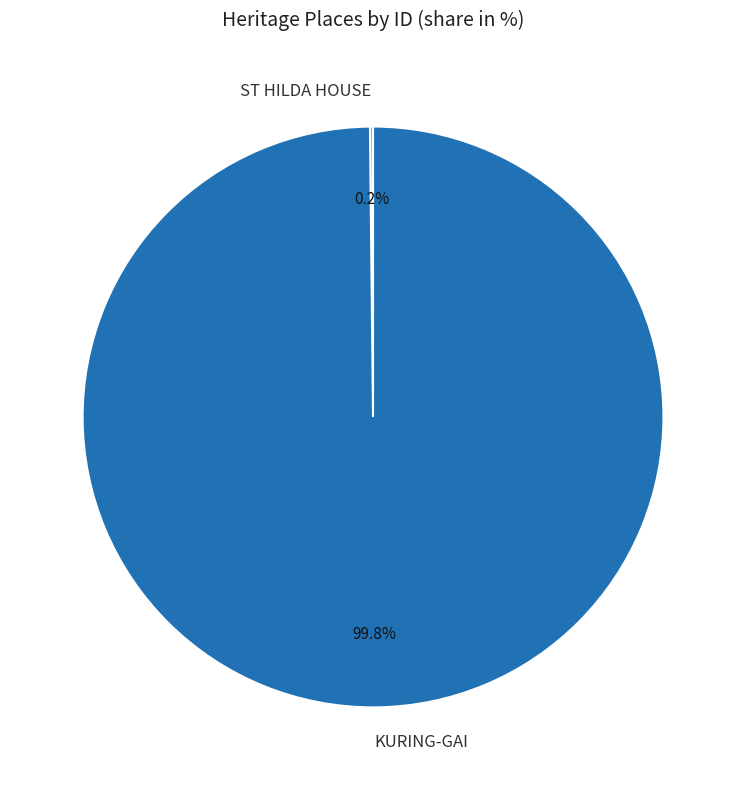

To the nearest percent, what is the average slice percentage?

50%